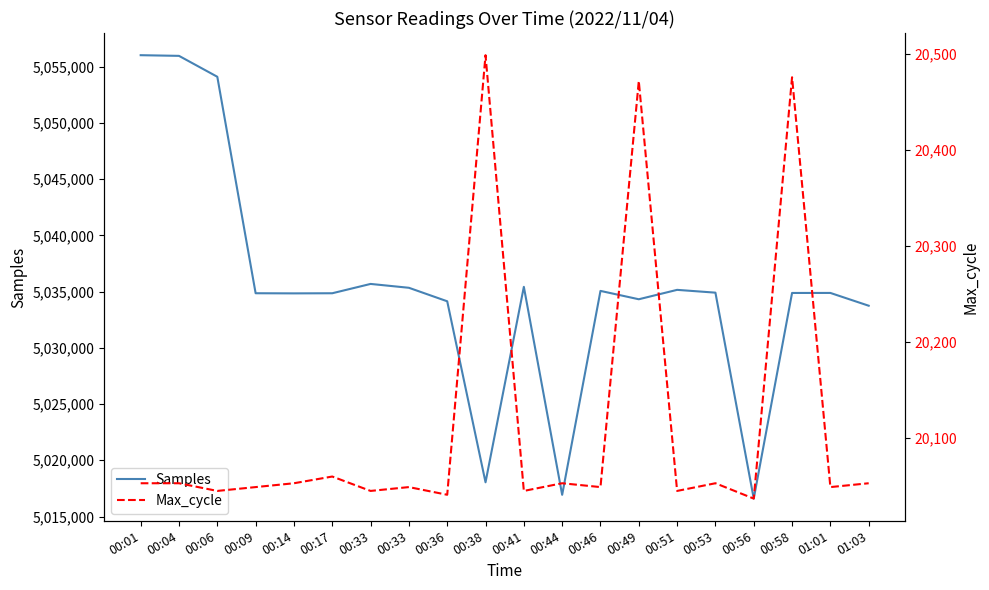

How many distinct data groups are displayed?

2